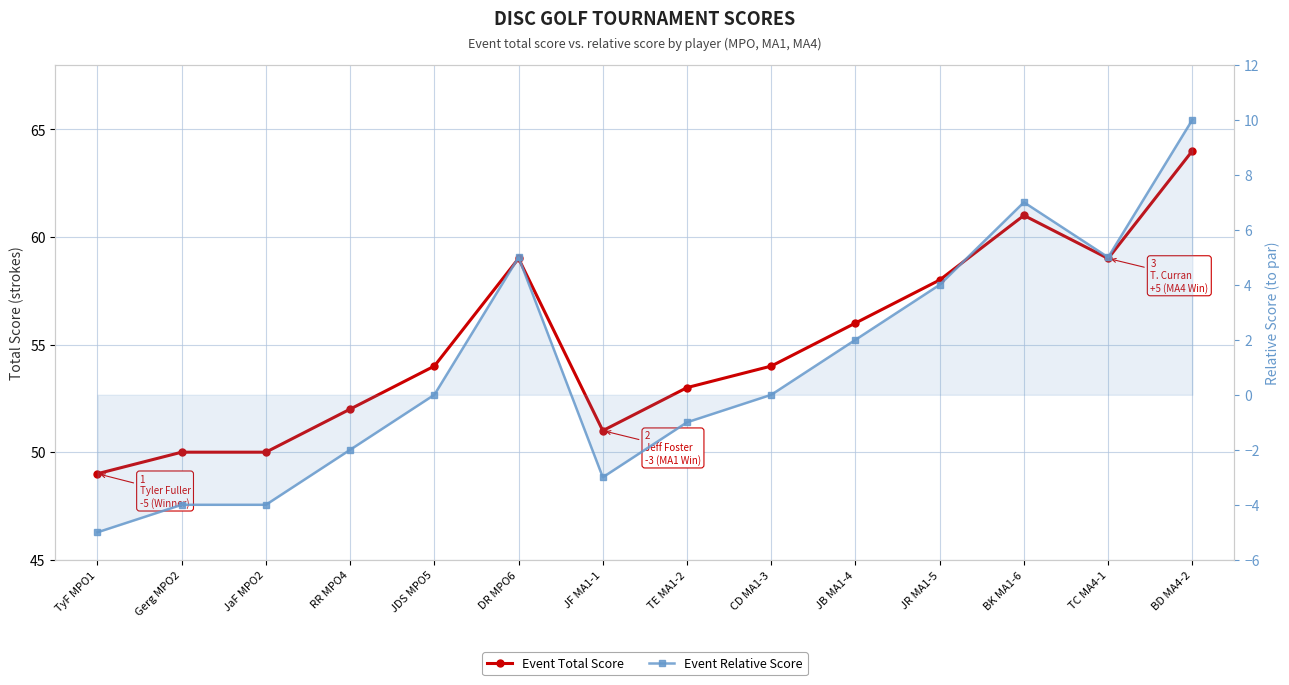

At which label is Event Relative Score closest to 2?

JB MA1-4